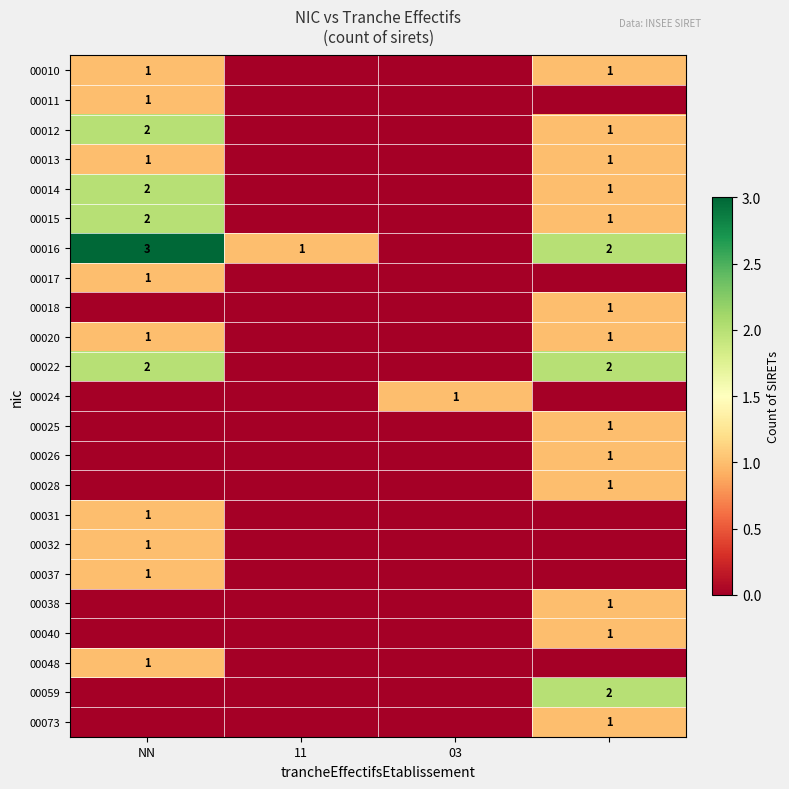

The value of 00016 at 11 is 0. True or false?

False